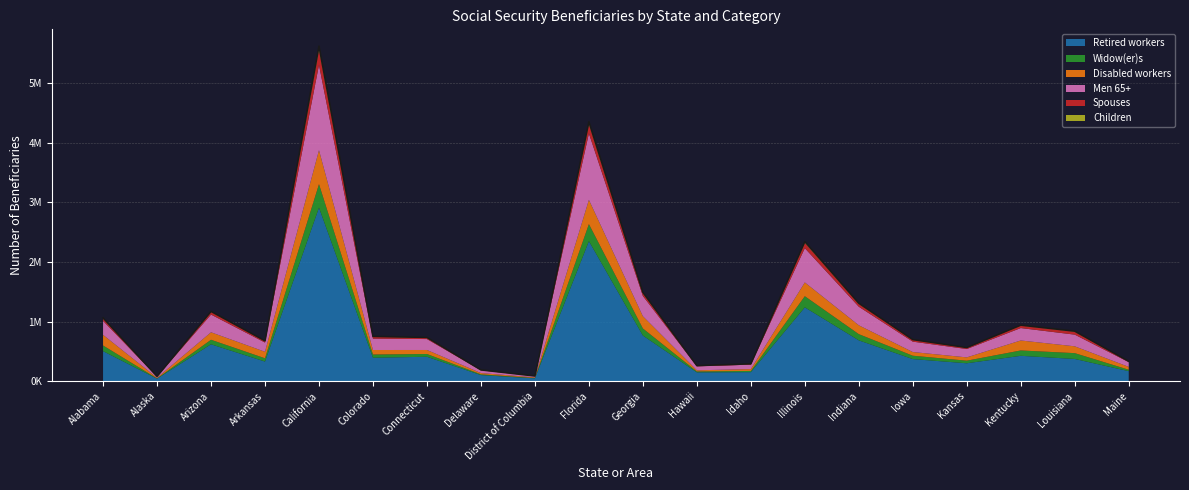

Reading left to right, list all the values displayed in this chart.

Retired workers: Alabama=502502	Alaska=40237	Arizona=617724	Arkansas=327697	California=2912853	Colorado=392178	Connecticut=408611	Delaware=100779	District of Columbia=45919	Florida=2349812	Georgia=764680	Hawaii=146599	Idaho=150186	Illinois=1238100	Indiana=683997	Iowa=369639	Kansas=299083	Kentucky=424678	Louisiana=371872	Maine=167240
Widow(er)s: Alabama=95762	Alaska=5103	Arizona=76392	Arkansas=55616	California=394166	Colorado=54252	Connecticut=46686	Delaware=12666	District of Columbia=6211	Florida=286449	Georgia=119007	Hawaii=15640	Idaho=20360	Illinois=187450	Indiana=104580	Iowa=56661	Kansas=43692	Kentucky=90047	Louisiana=97808	Maine=23709
Disabled workers: Alabama=178375	Alaska=10211	Arizona=125727	Arkansas=109118	California=570084	Colorado=75836	Connecticut=67281	Delaware=21685	District of Columbia=10233	Florida=407268	Georgia=205249	Hawaii=19203	Idaho=31318	Illinois=231633	Indiana=148690	Iowa=61782	Kansas=55542	Kentucky=167356	Louisiana=114609	Maine=48022
Men 65+: Alabama=234255	Alaska=20415	Arizona=297042	Arkansas=154730	California=1431541	Colorado=190459	Connecticut=183317	Delaware=46103	District of Columbia=20497	Florida=1115243	Georgia=339909	Hawaii=67216	Idaho=73814	Illinois=574968	Indiana=311239	Iowa=174392	Kansas=140018	Kentucky=208525	Louisiana=195926	Maine=79627
Spouses: Alabama=40989	Alaska=2675	Arizona=45652	Arkansas=24503	California=261217	Colorado=33512	Connecticut=22305	Delaware=6163	District of Columbia=1998	Florida=162857	Georgia=49384	Hawaii=8560	Idaho=12866	Illinois=90254	Indiana=50160	Iowa=31225	Kansas=22291	Kentucky=42307	Louisiana=50038	Maine=12547
Children: Alabama=9610	Alaska=1279	Arizona=8084	Arkansas=5413	California=55119	Colorado=4855	Connecticut=5519	Delaware=1199	District of Columbia=813	Florida=32039	Georgia=13253	Hawaii=3131	Idaho=2153	Illinois=20461	Indiana=9046	Iowa=3937	Kansas=3545	Kentucky=6785	Louisiana=8580	Maine=2095